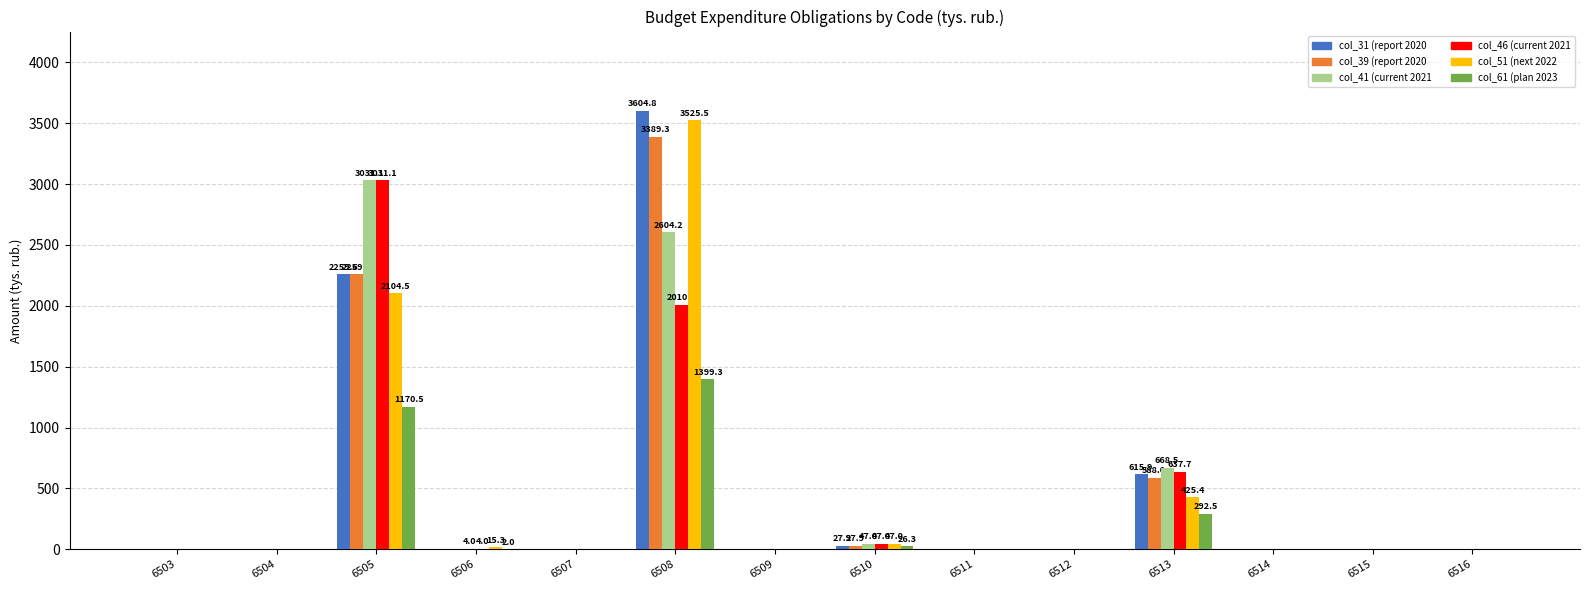

How many data points does each series have?

14